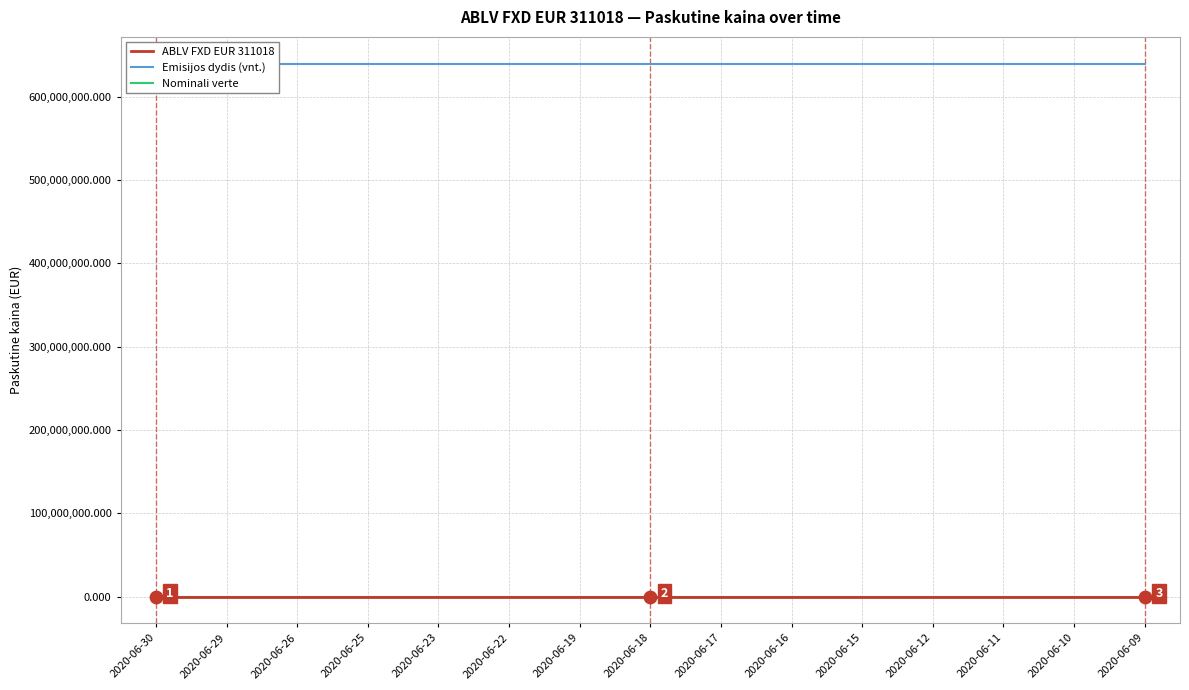

Is the value of Emisijos dydis (vnt.) at 2020-06-26 greater than the value of Nominali verte at 2020-06-22?

Yes